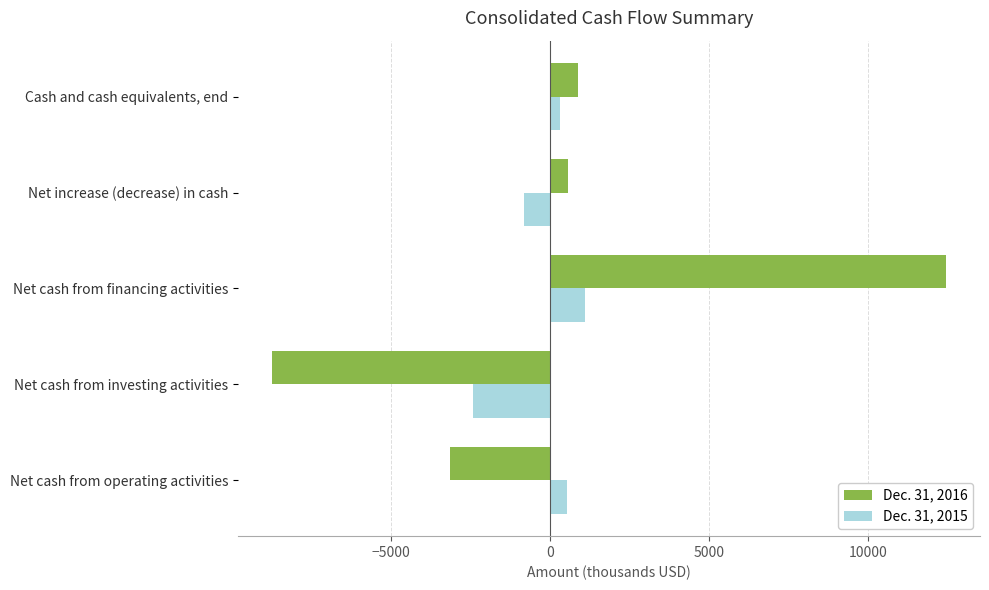

Rank the categories by Dec. 31, 2015 value from lowest to highest.

Net cash from investing activities, Net increase (decrease) in cash, Cash and cash equivalents, end, Net cash from operating activities, Net cash from financing activities